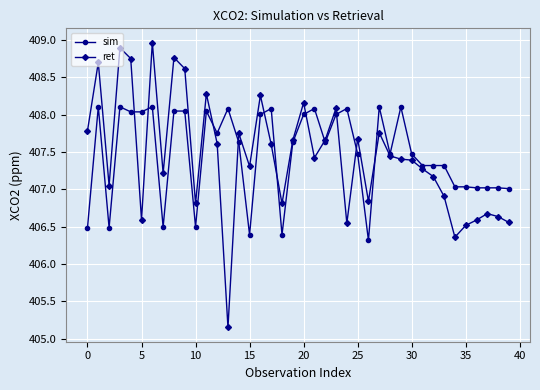

Rank the series by their maximum value, from lowest to highest.

sim, ret